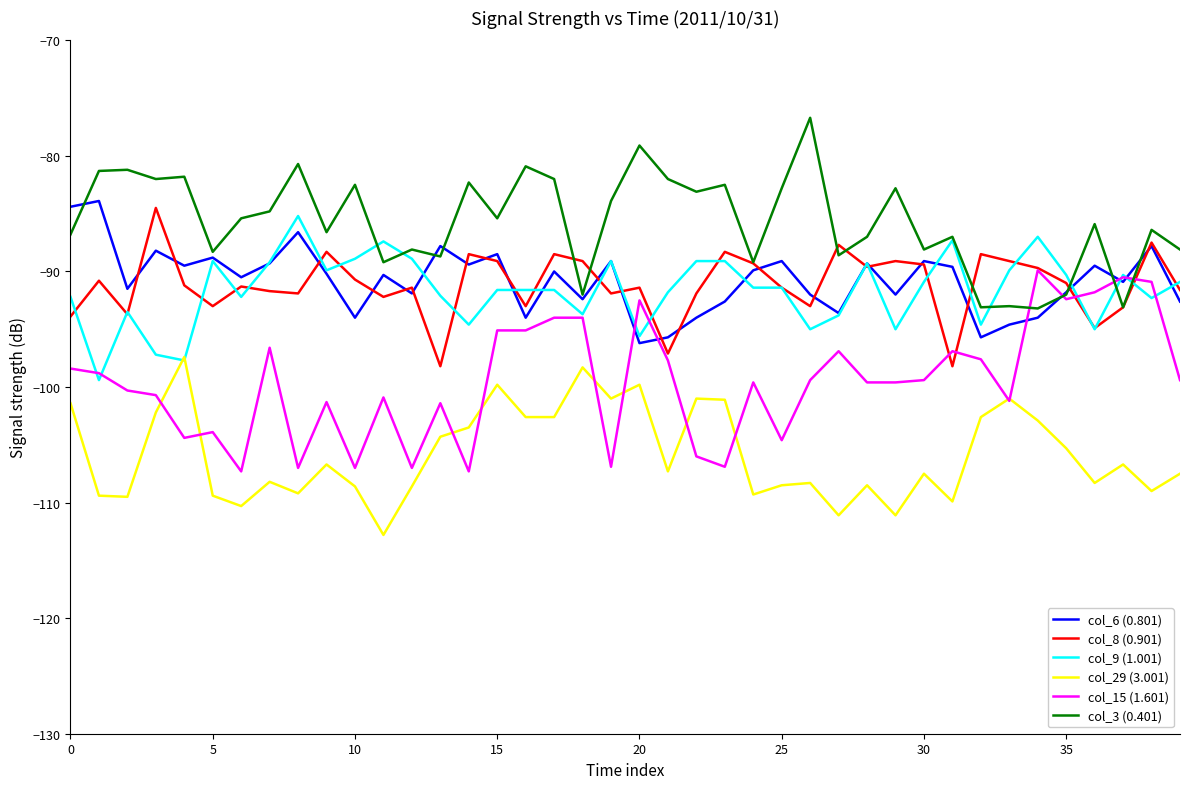

True or false: col_6 (0.801) and col_29 (3.001) intersect in this chart.

False